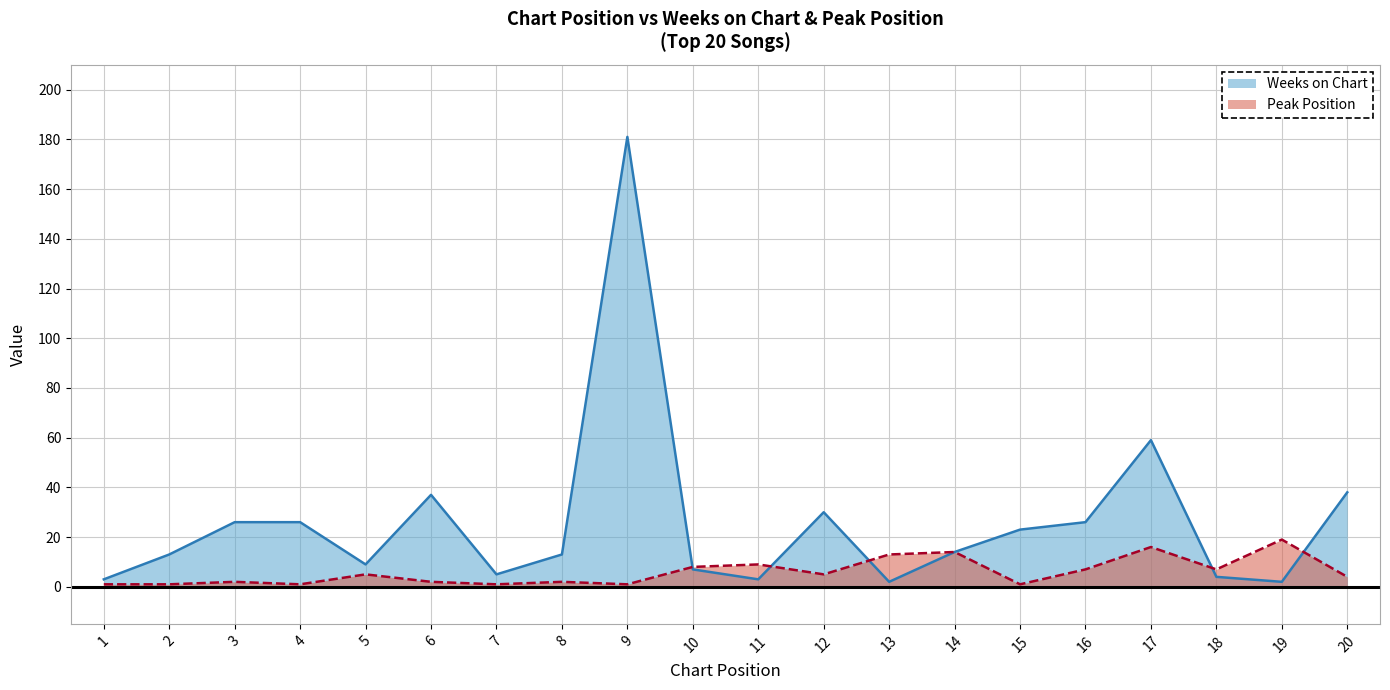

What is the difference between the maximum and second lowest values in the Peak Position series?

18